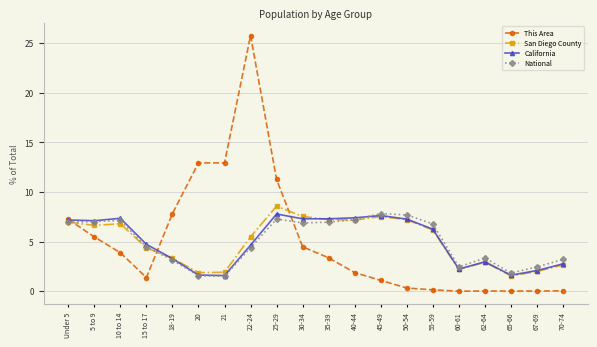

What position from the right is Under 5?

20